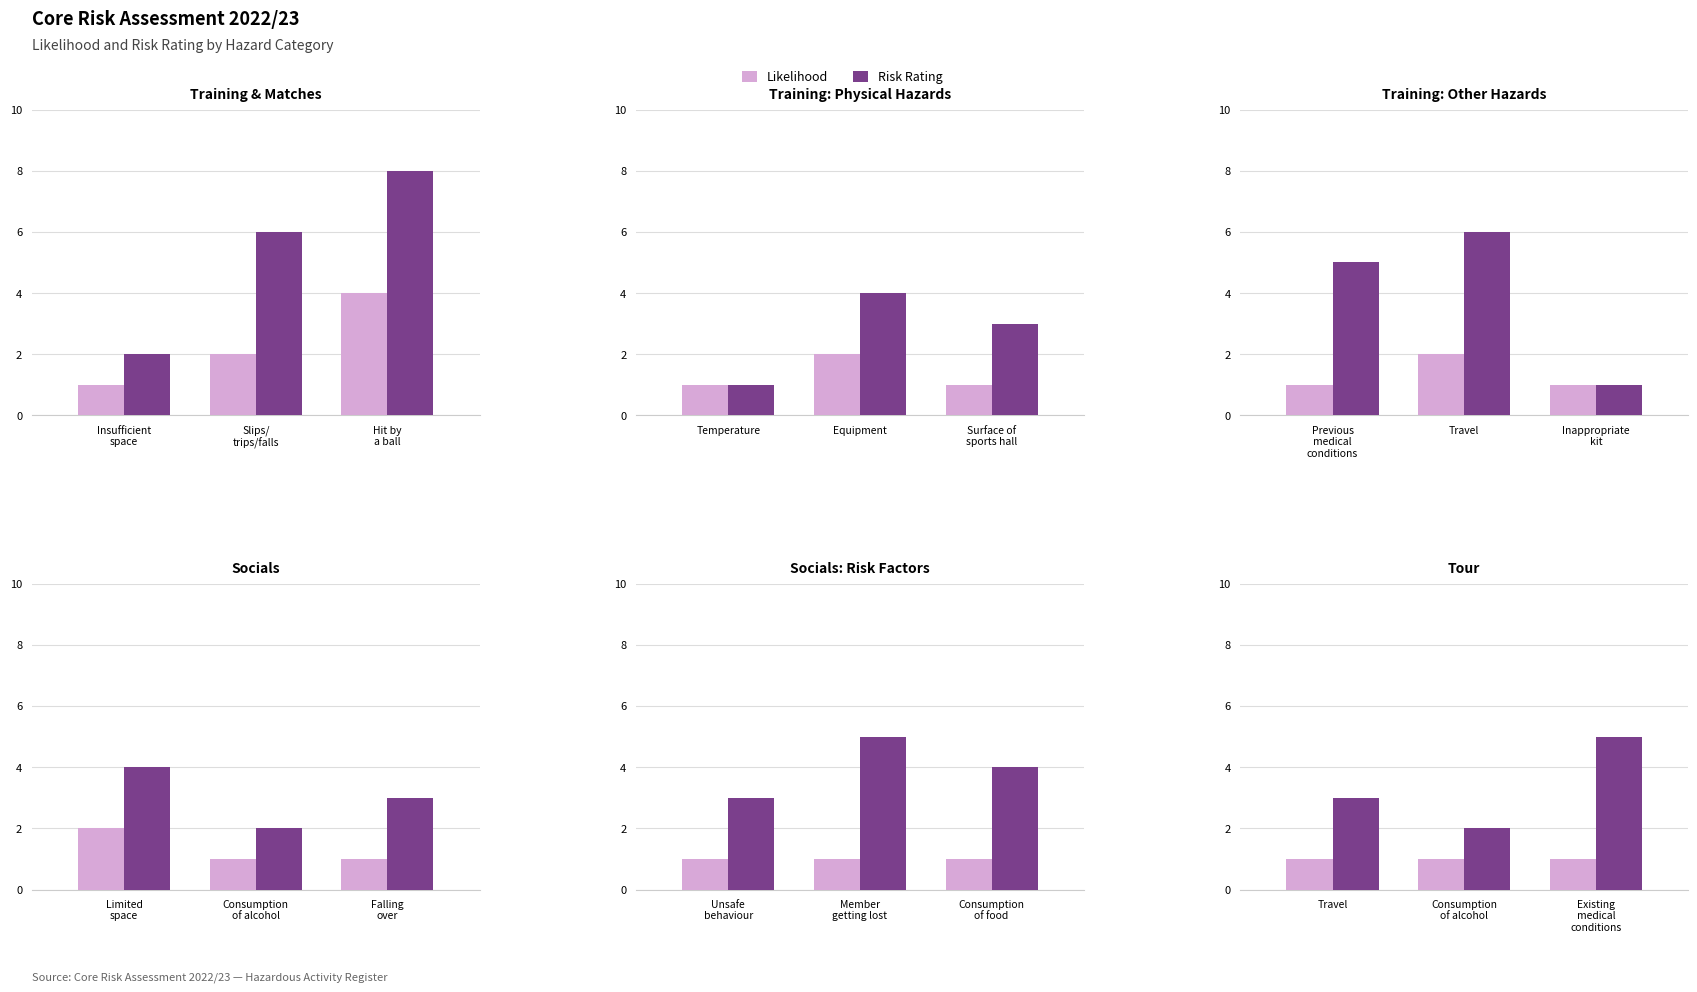

What position from the left is Consumption of alcohol?

2